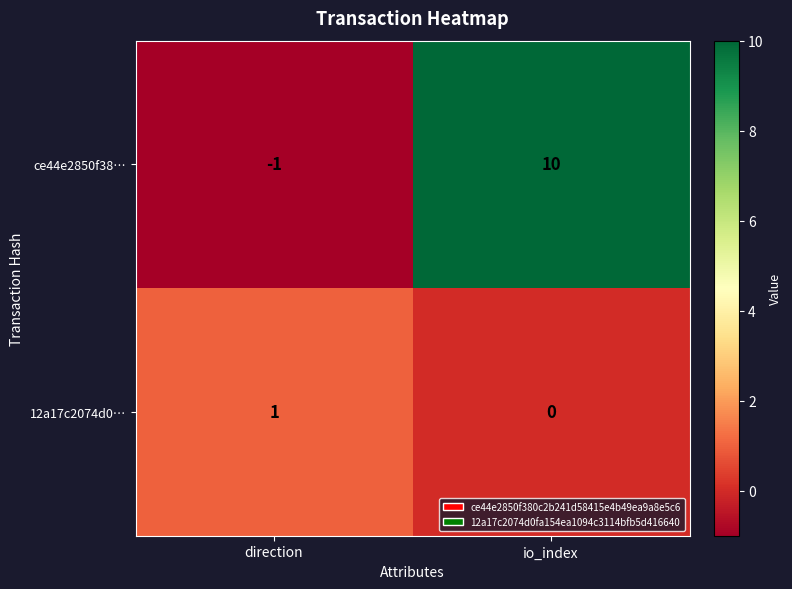

Which series changed the most between direction and io_index?

ce44e2850f38…